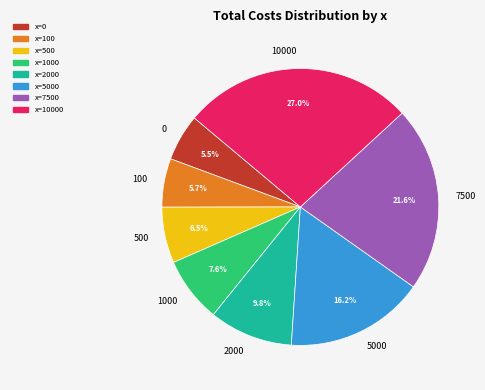

To the nearest percent, what is the difference between the 5000 and 7500 slice percentages?

5%